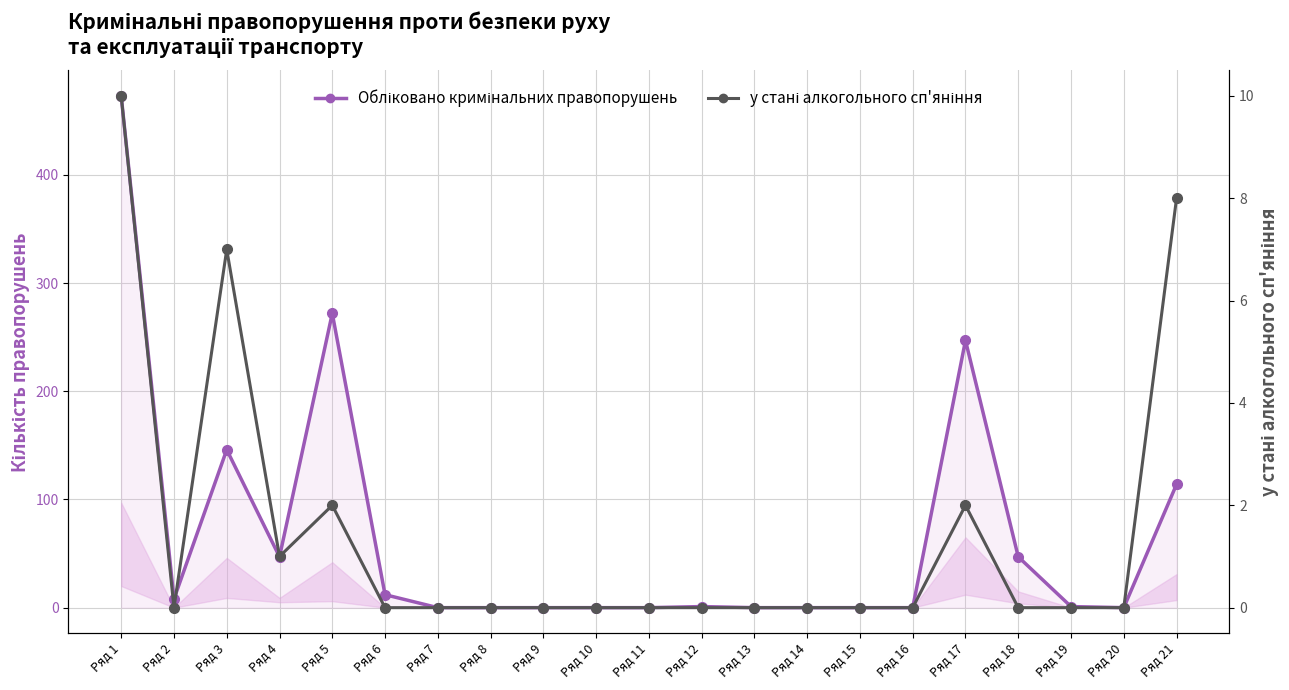

What are all the series names shown in the legend?

Обліковано кримінальних правопорушень, у стані алкогольного сп'яніння